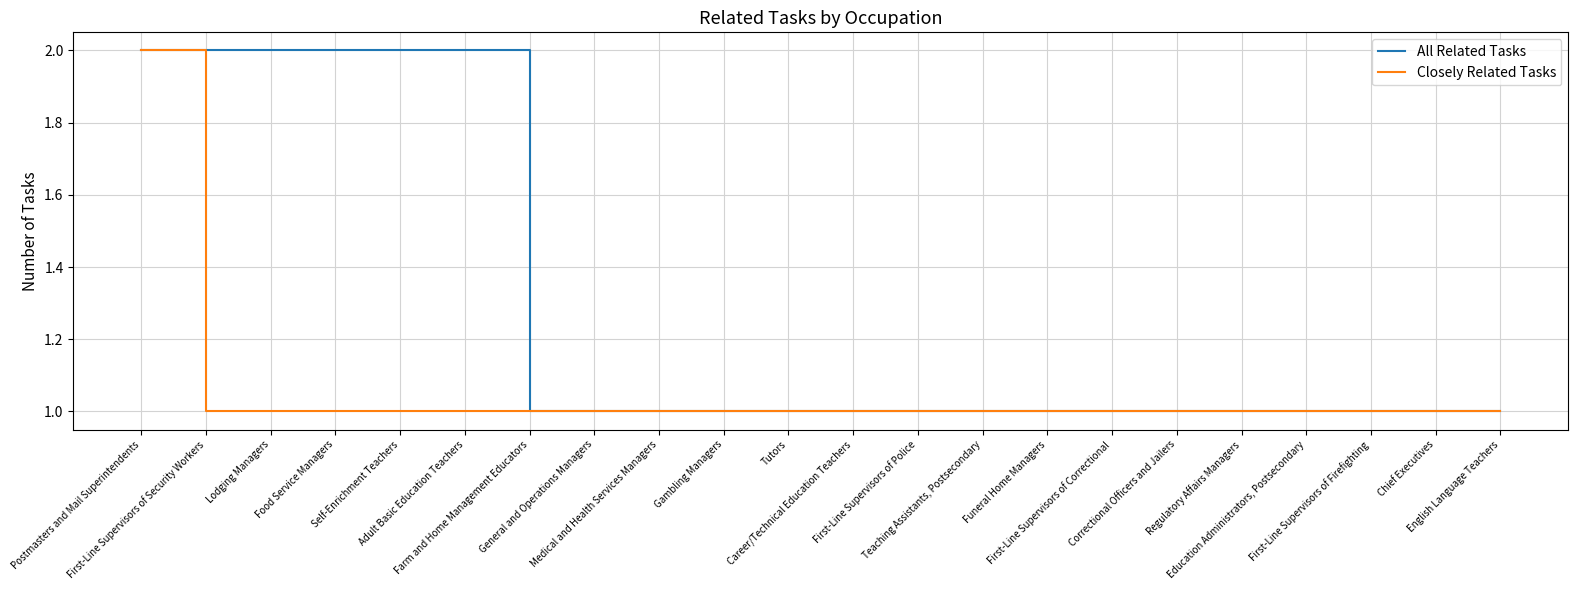

What are all the series names shown in the legend?

All Related Tasks, Closely Related Tasks